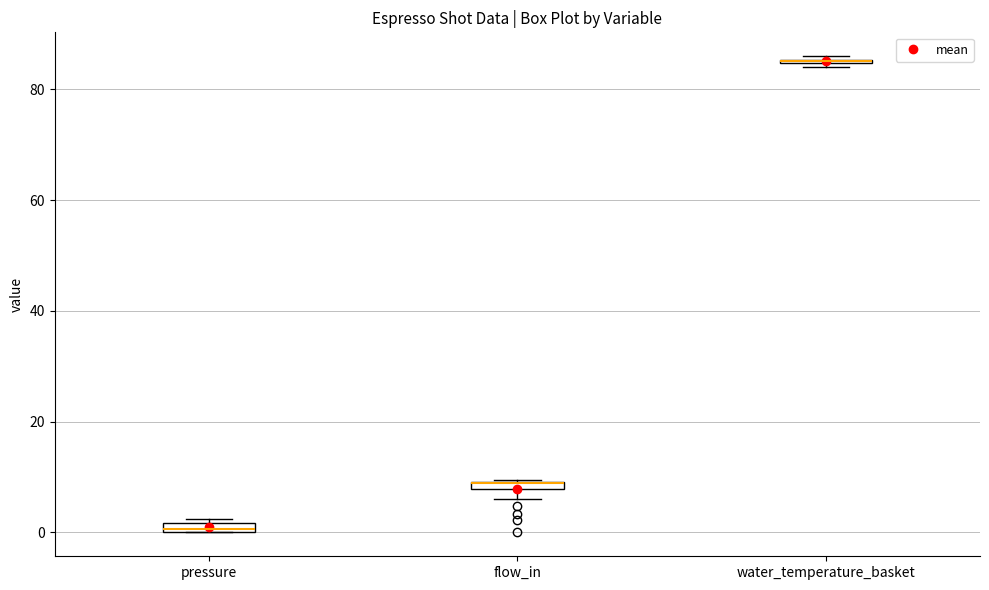

Where is the lower edge of the box for pressure on the y-axis? The values are not printed on the chart, so give them approximately, as read against the axis.

0